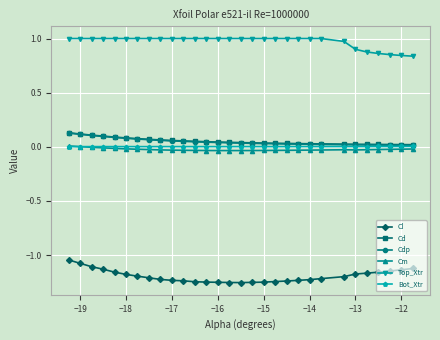

True or false: Cm has more than 0 points higher than both neighbors.

True